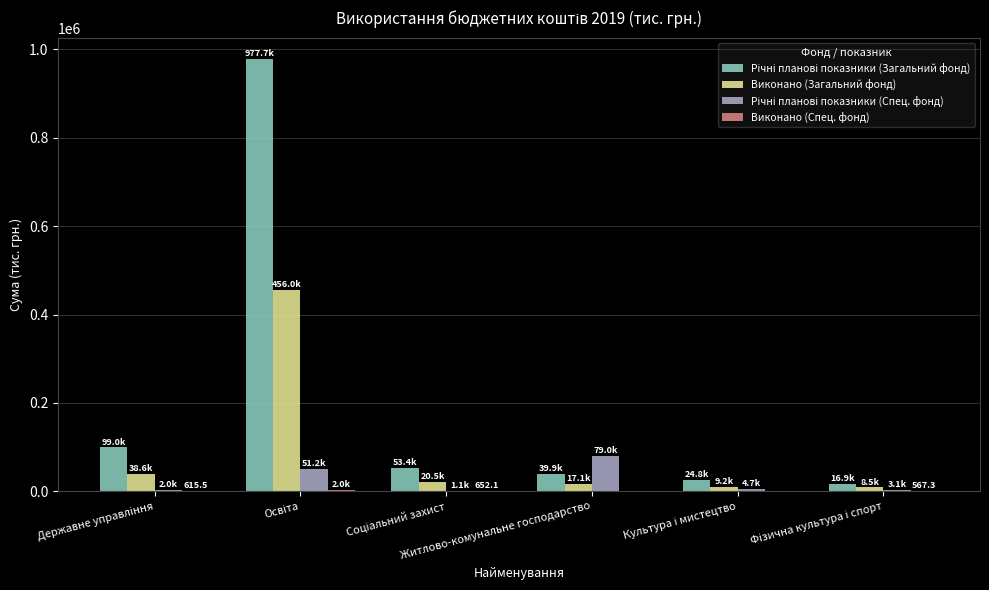

How many series are shown in this chart?

4